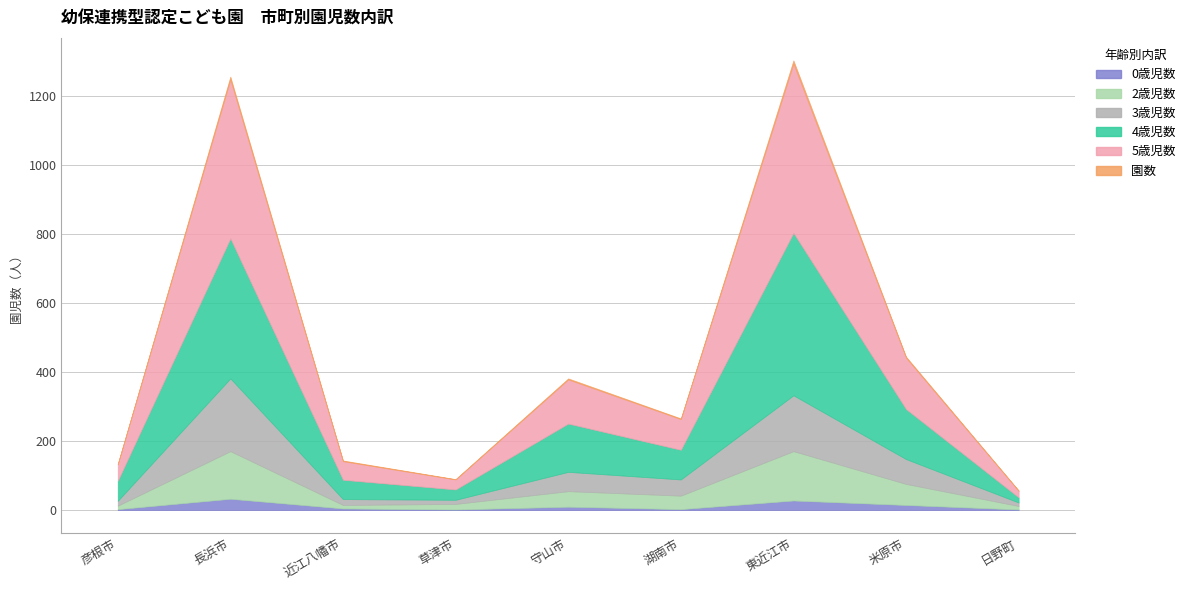

Which series ends up on top after the final intersection of 3歳児数 and 2歳児数?

3歳児数